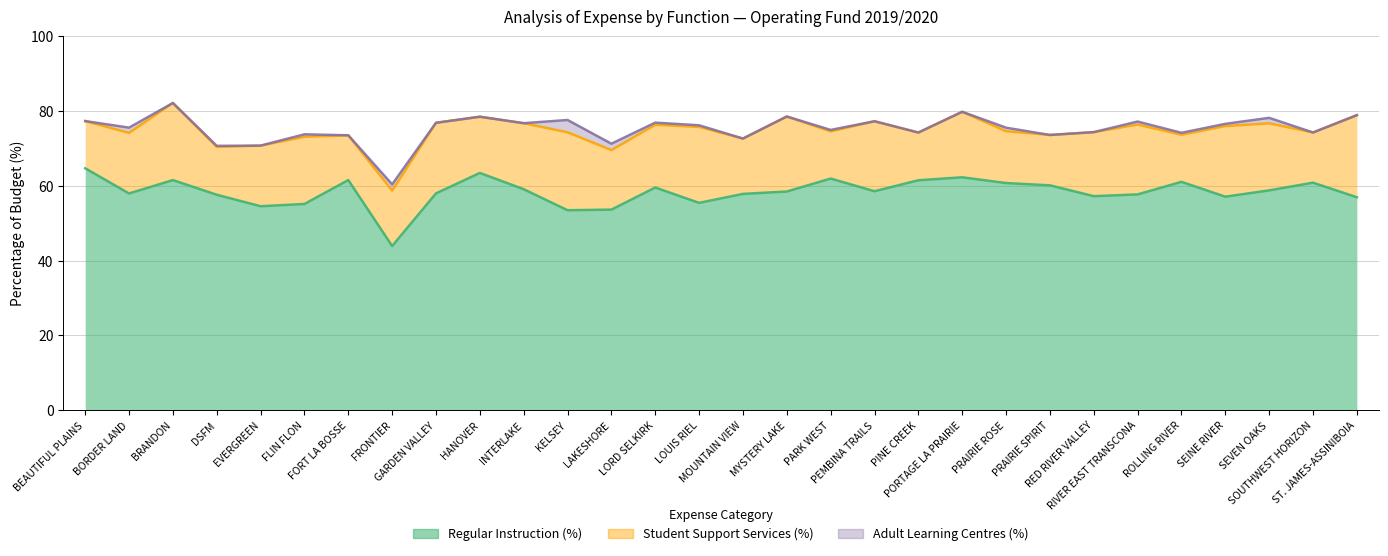

The value of Adult Learning Centres (%) at FRONTIER is 2.3. True or false?

False